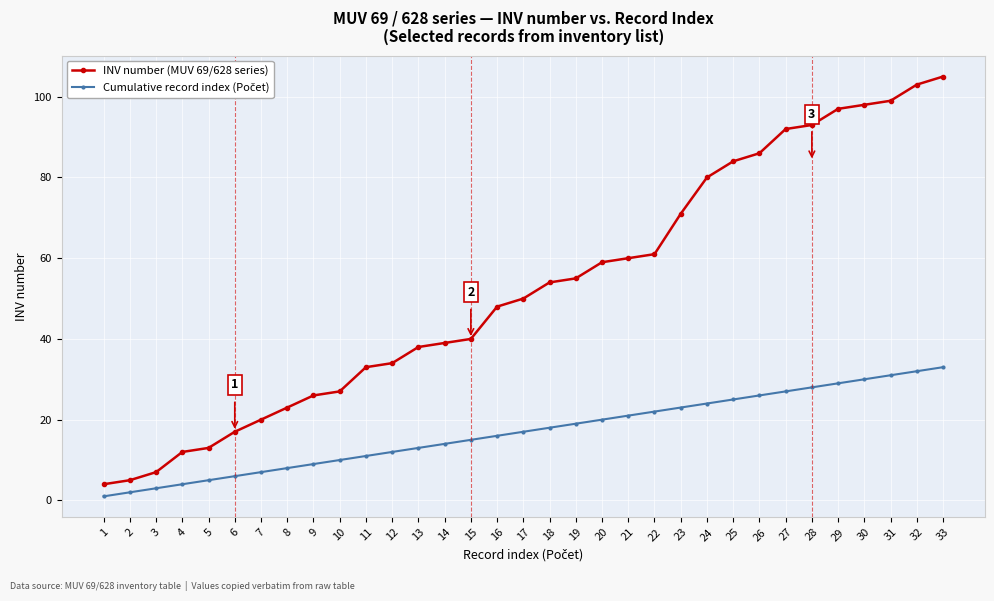

Which series changed the most between 6 and 9?

INV number (MUV 69/628 series)